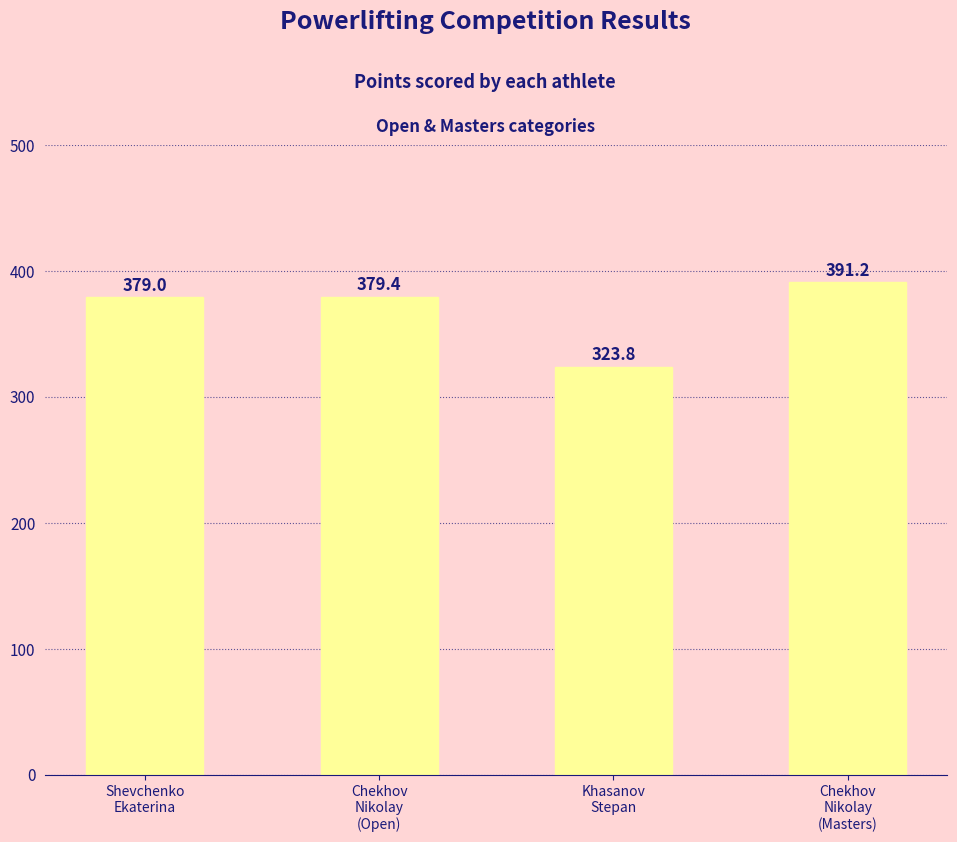

Reading left to right, list all the values displayed in this chart.

379.0	379.4	323.8	391.2